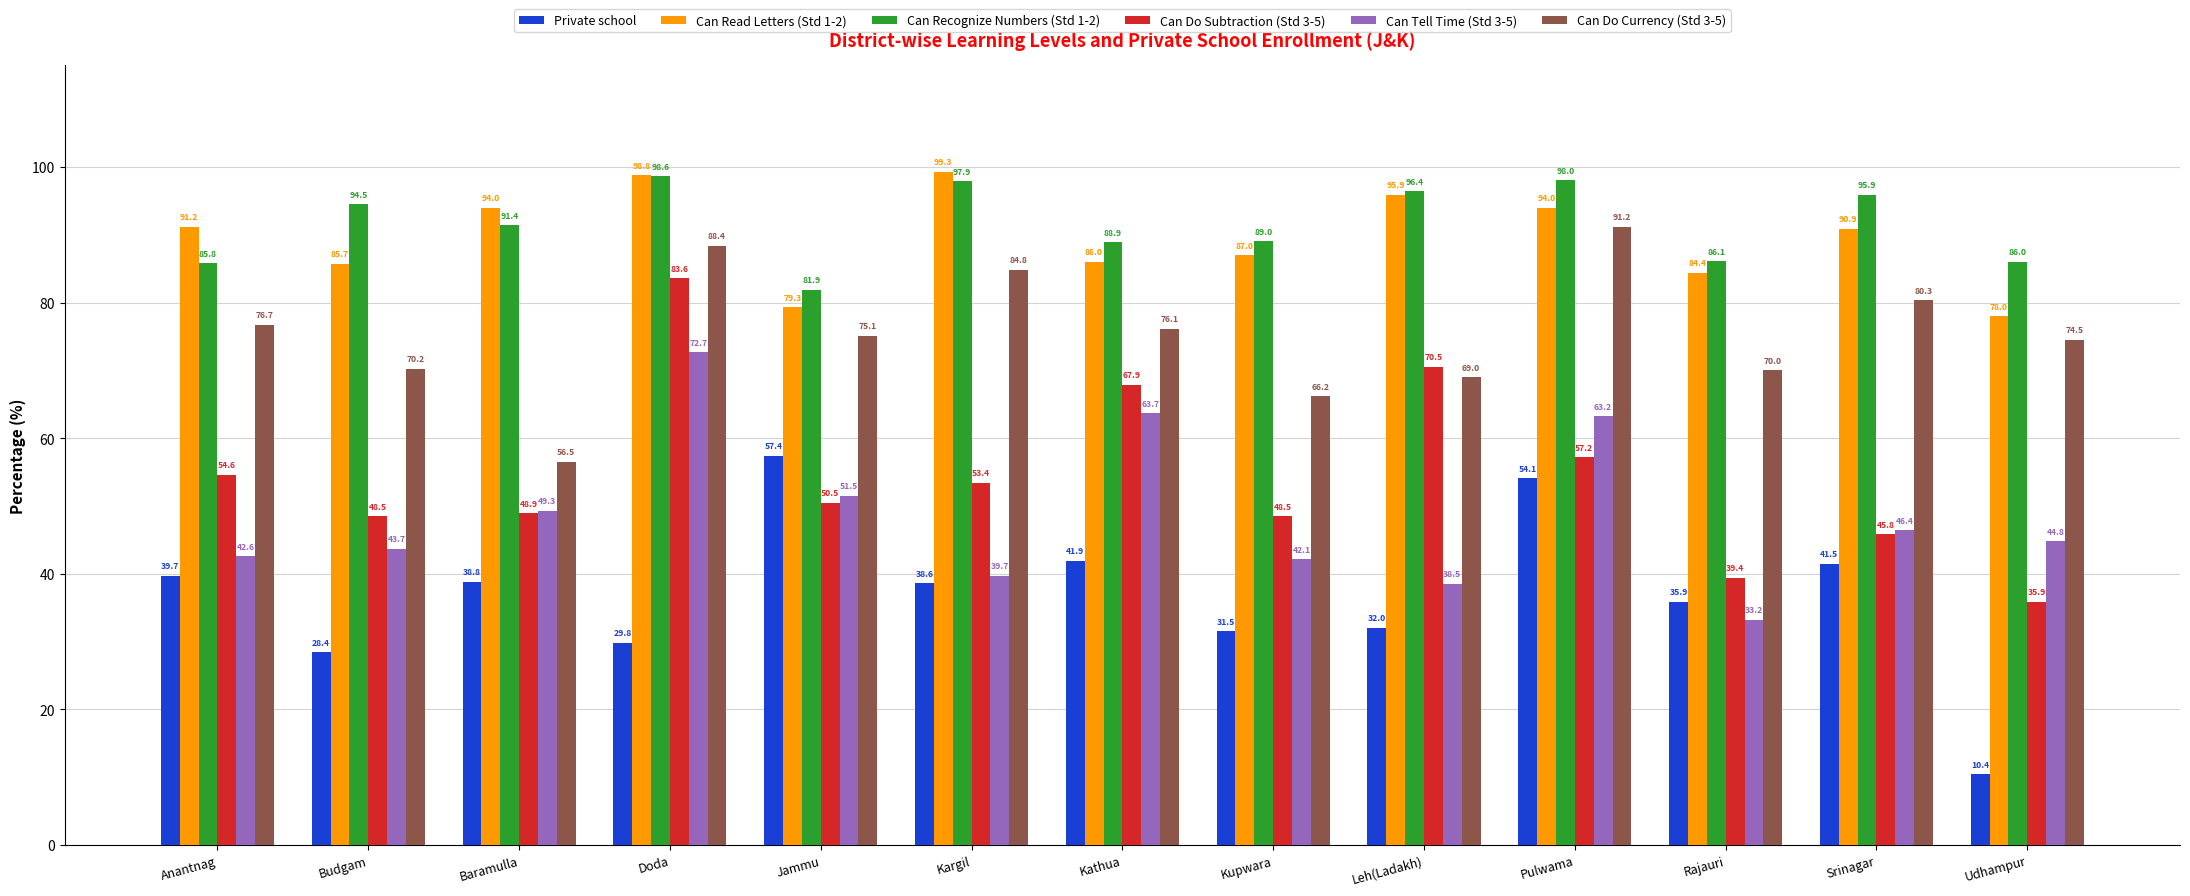

Is it true that Can Read Letters (Std 1-2) equals 91.2 at Anantnag?

True